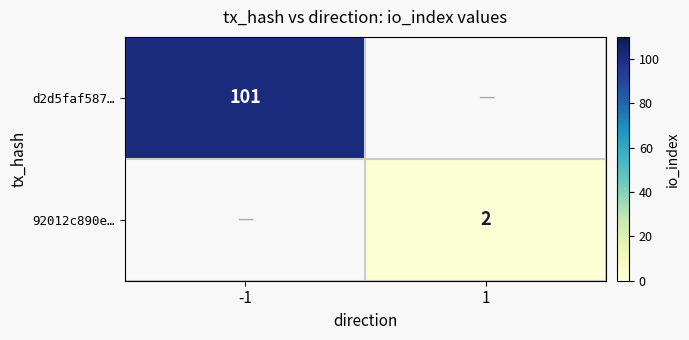

The d2d5faf587… series shows 101 at -1. True or false?

True